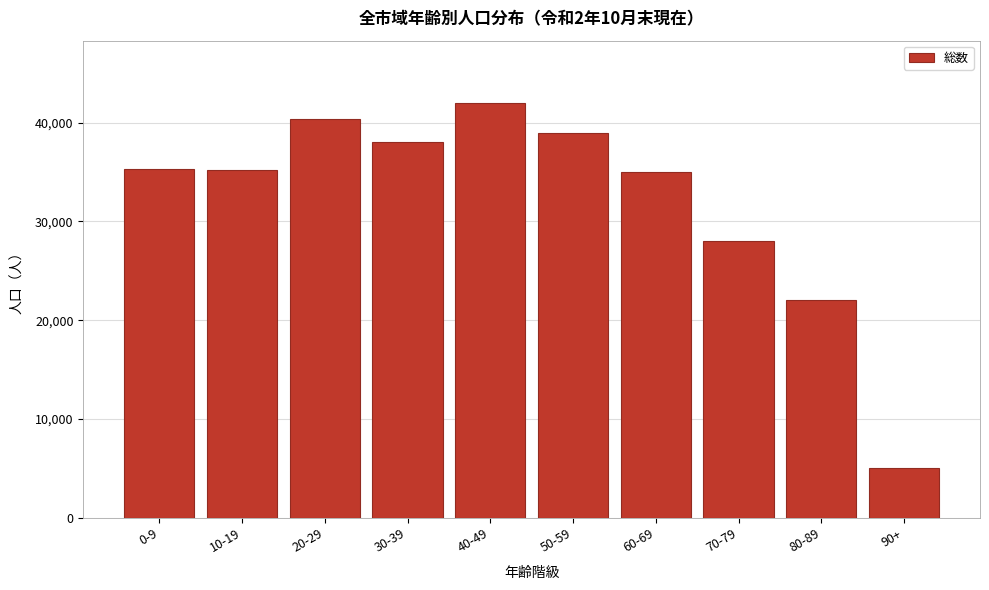

Which has a higher value, 70-79 or 80-89?

70-79